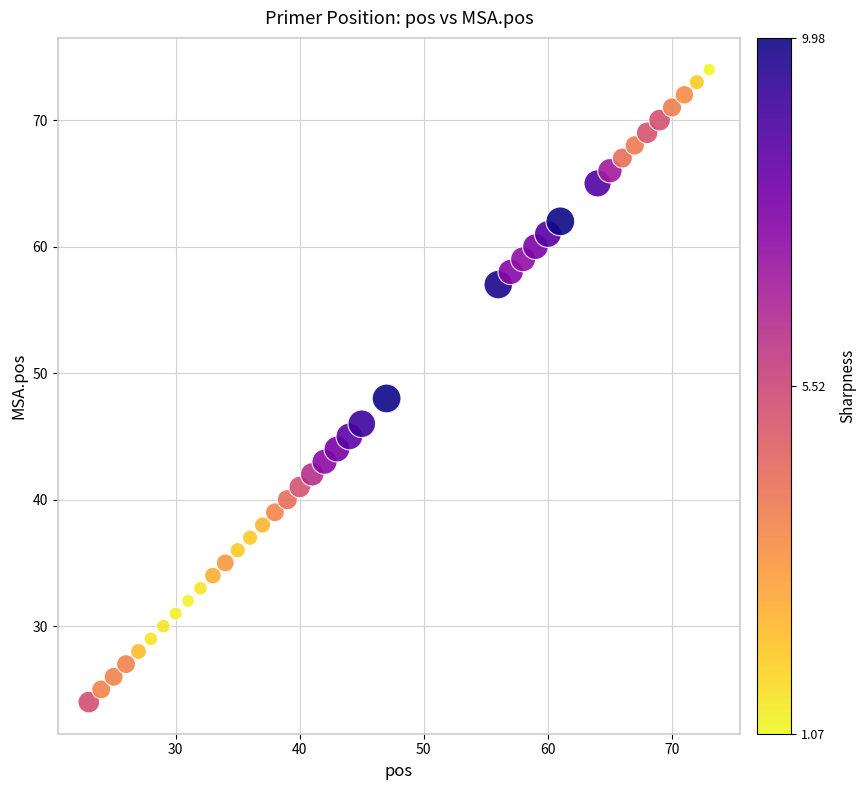

What Y value in the scatter plot is closest to 49?

48